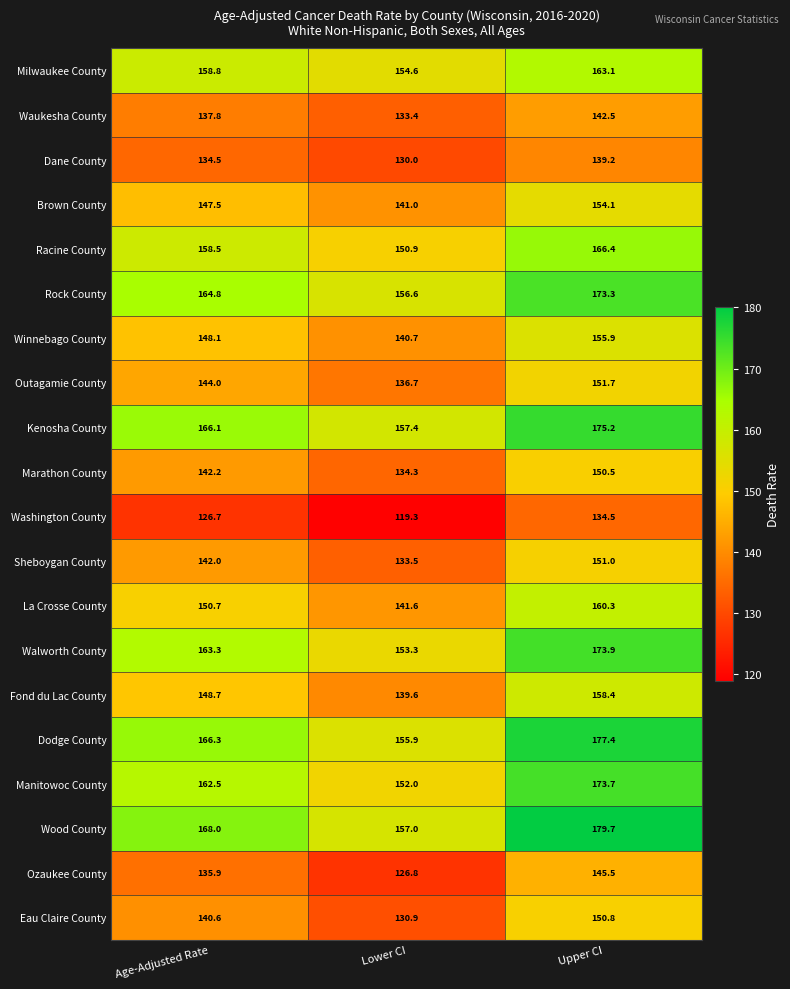

What is the spread (max minus min) of values at Lower CI?

38.1